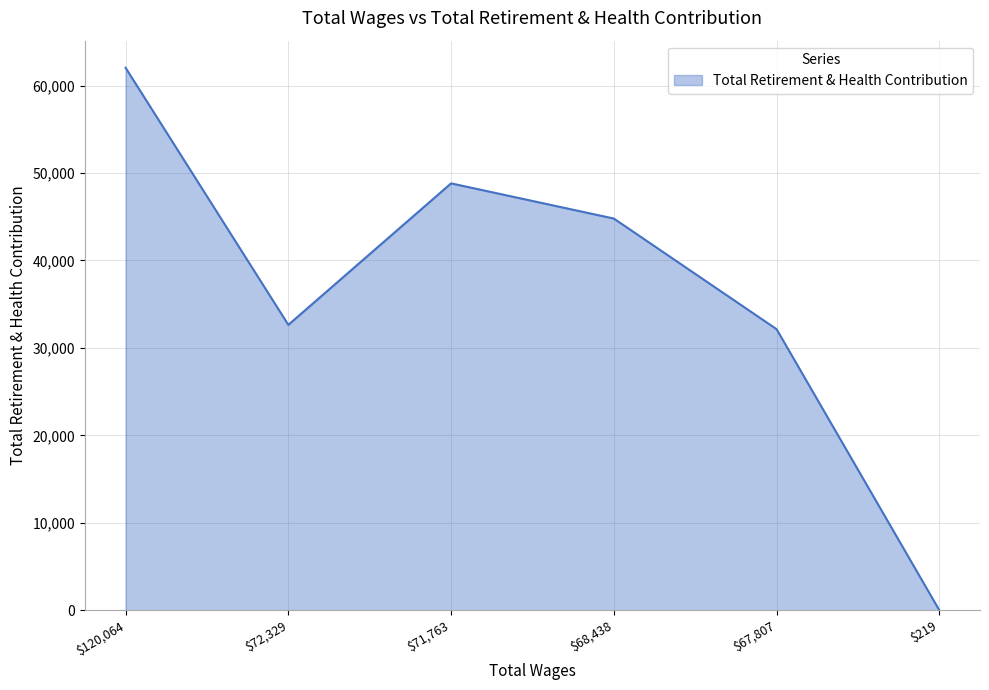

Reading left to right, transcribe all the data shown in this chart.

62037	32638	48818	44794	32144	0